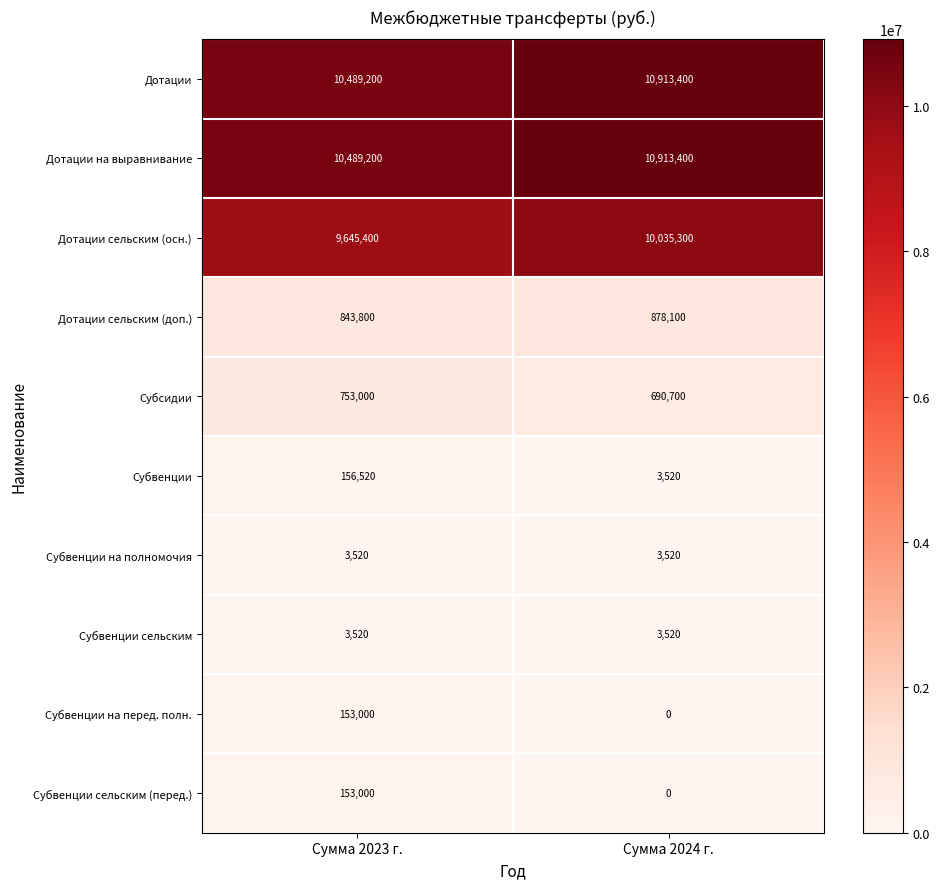

Count the number of categories in the chart.

2